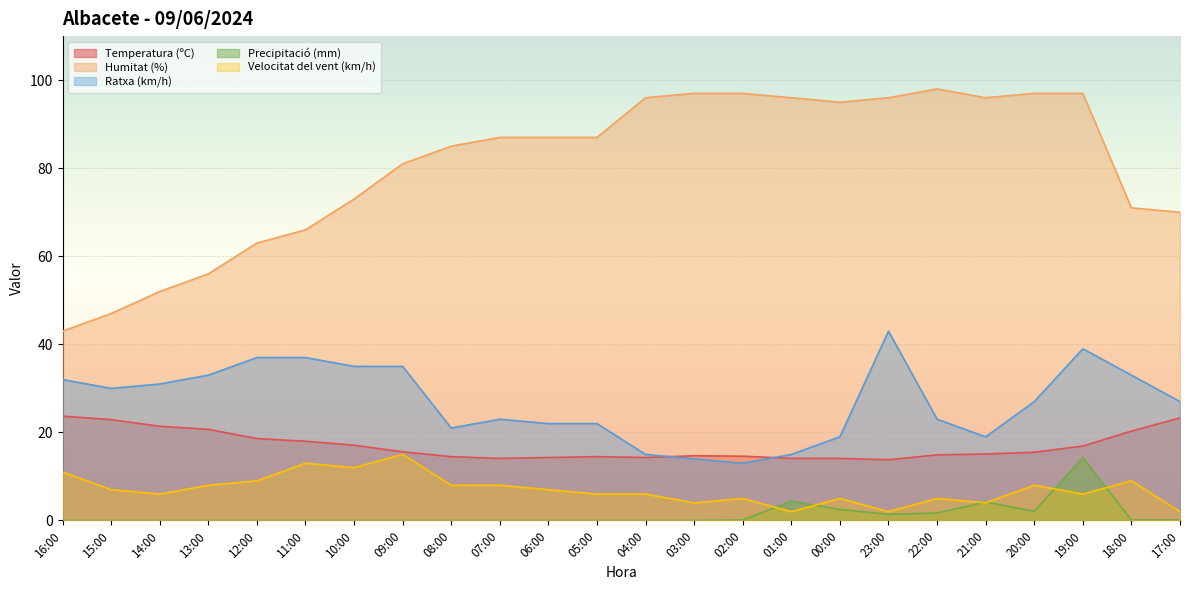

At which label does Velocitat del vent (km/h) reach its minimum?

01:00